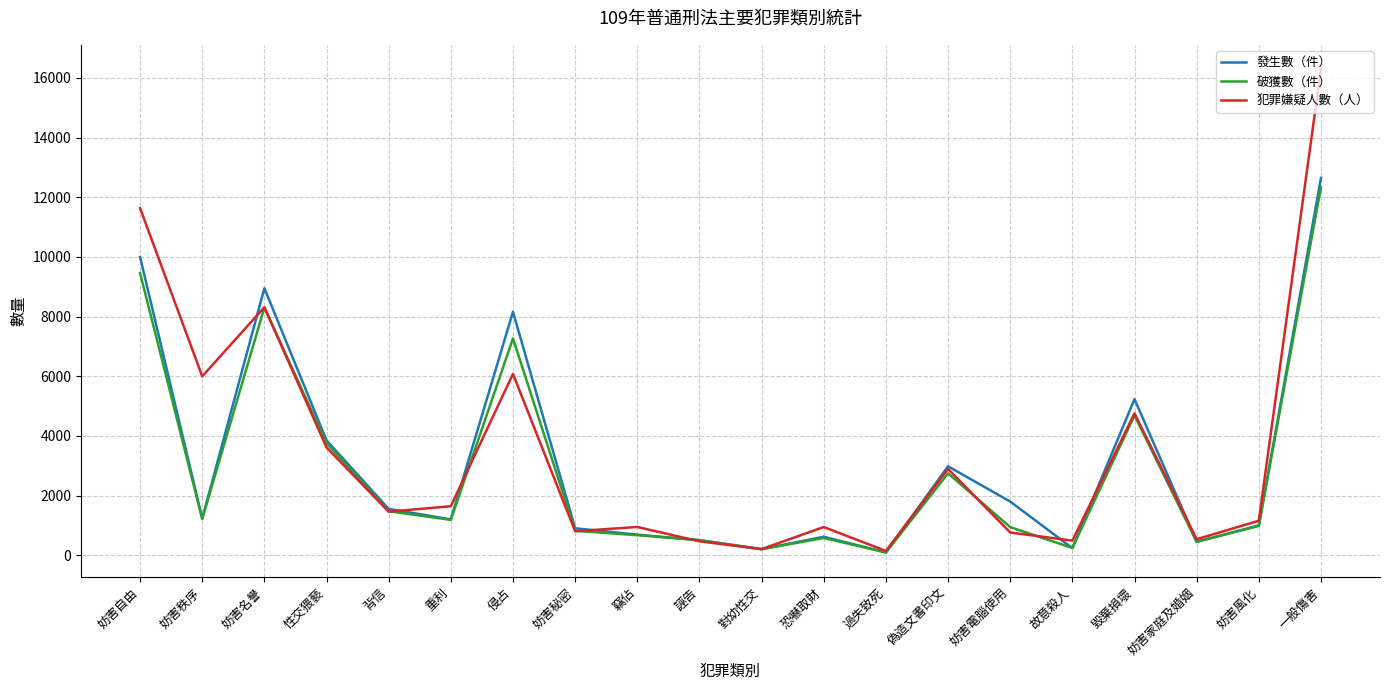

Is the value of 發生數（件） at 竊佔 greater than the value of 破獲數（件） at 一般傷害?

No